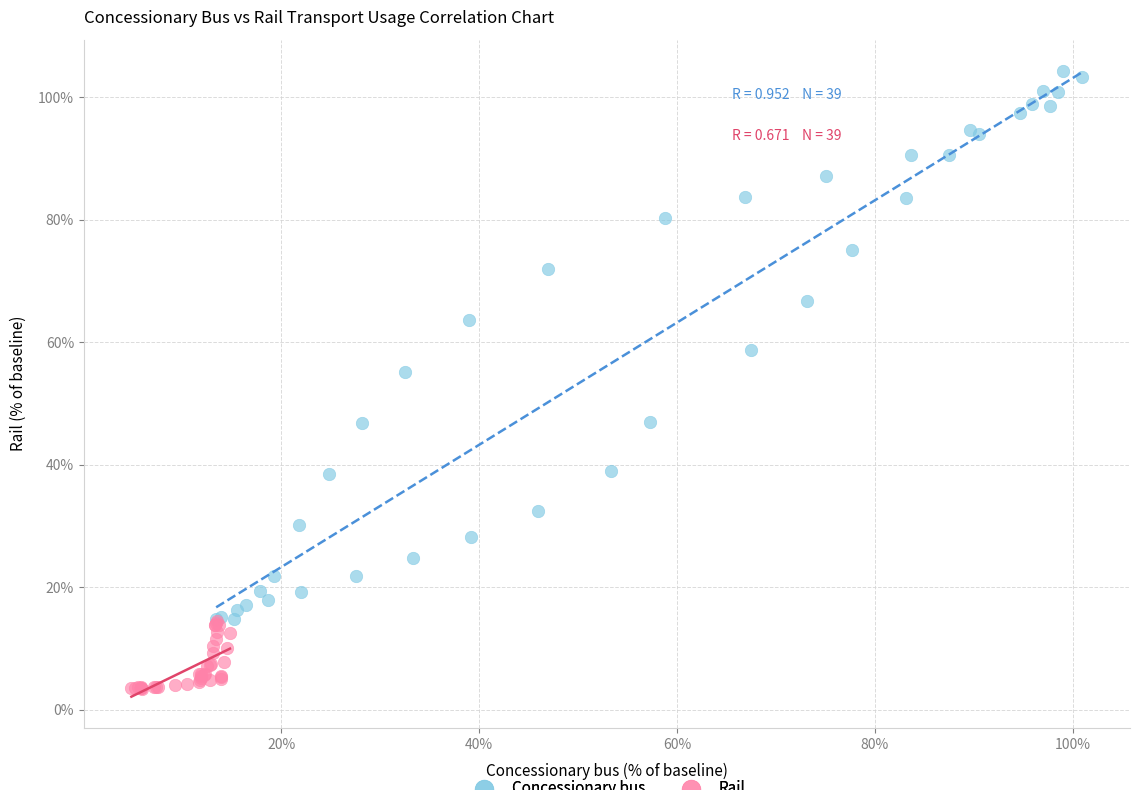

Which series has the widest spread of Y values?

Concessionary bus